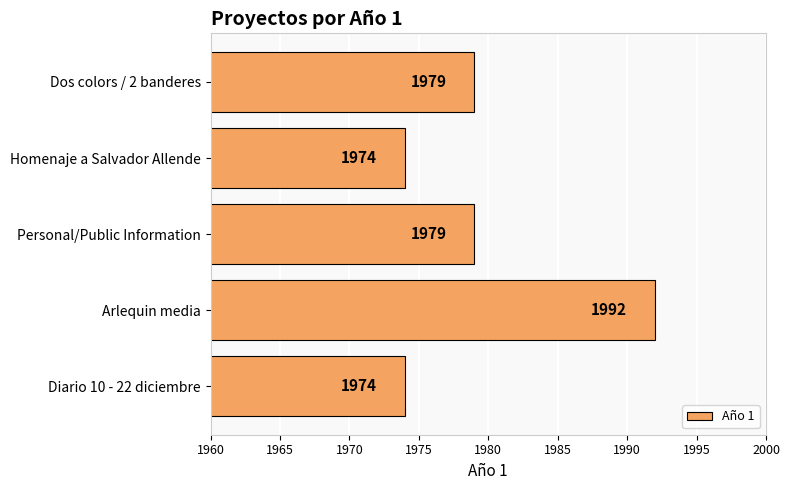

How many values are between 1974 and 1979?

4